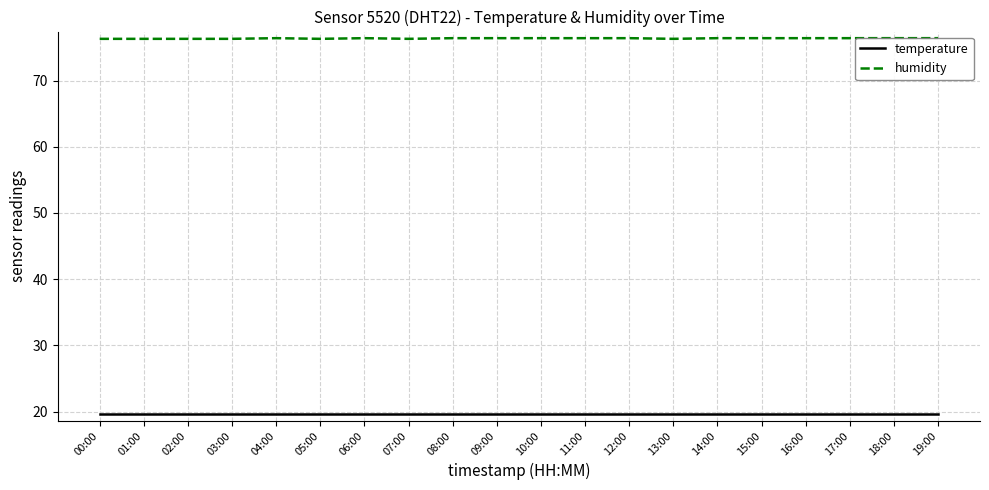

List the series in order of their peak value, highest first.

humidity, temperature